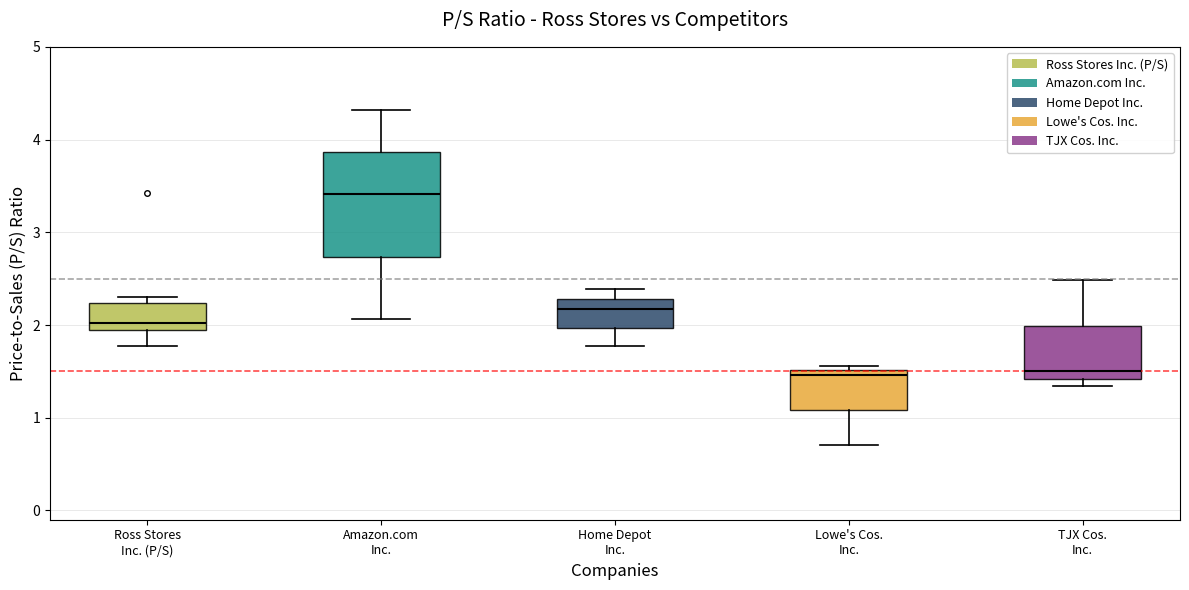

Which box's median line is the highest?

Amazon.com Inc.